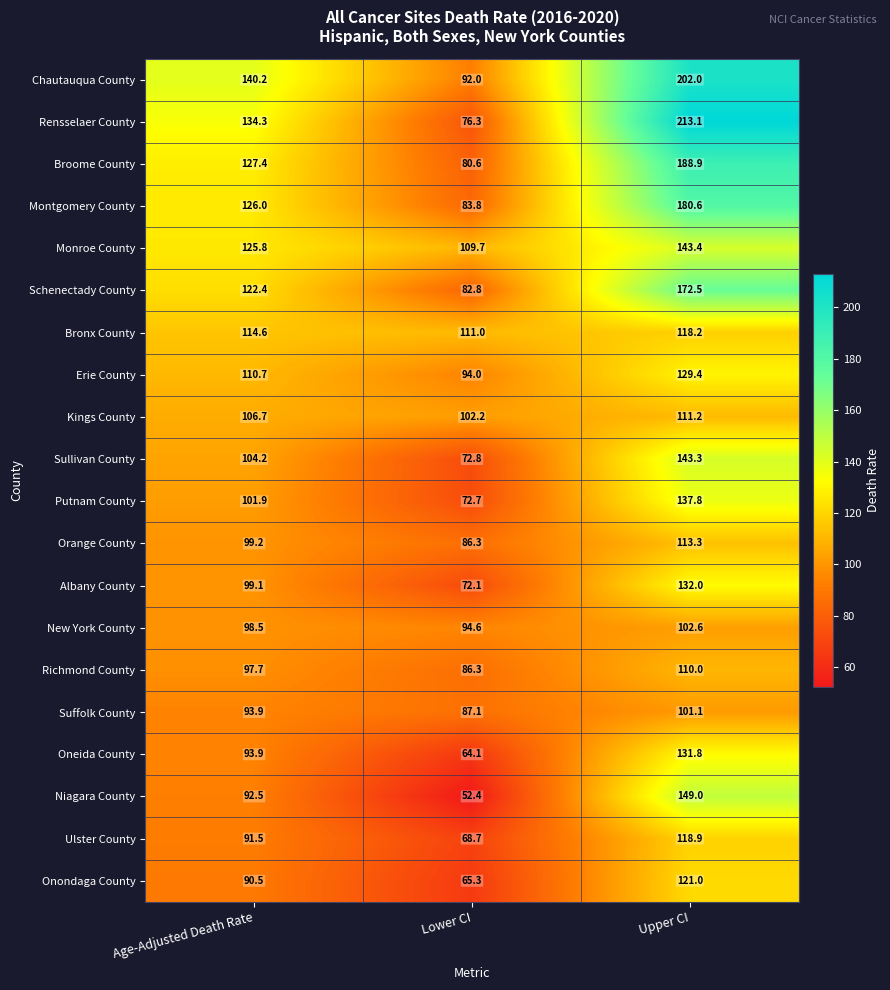

At which category does the chart reach its minimum across all series?

Lower CI